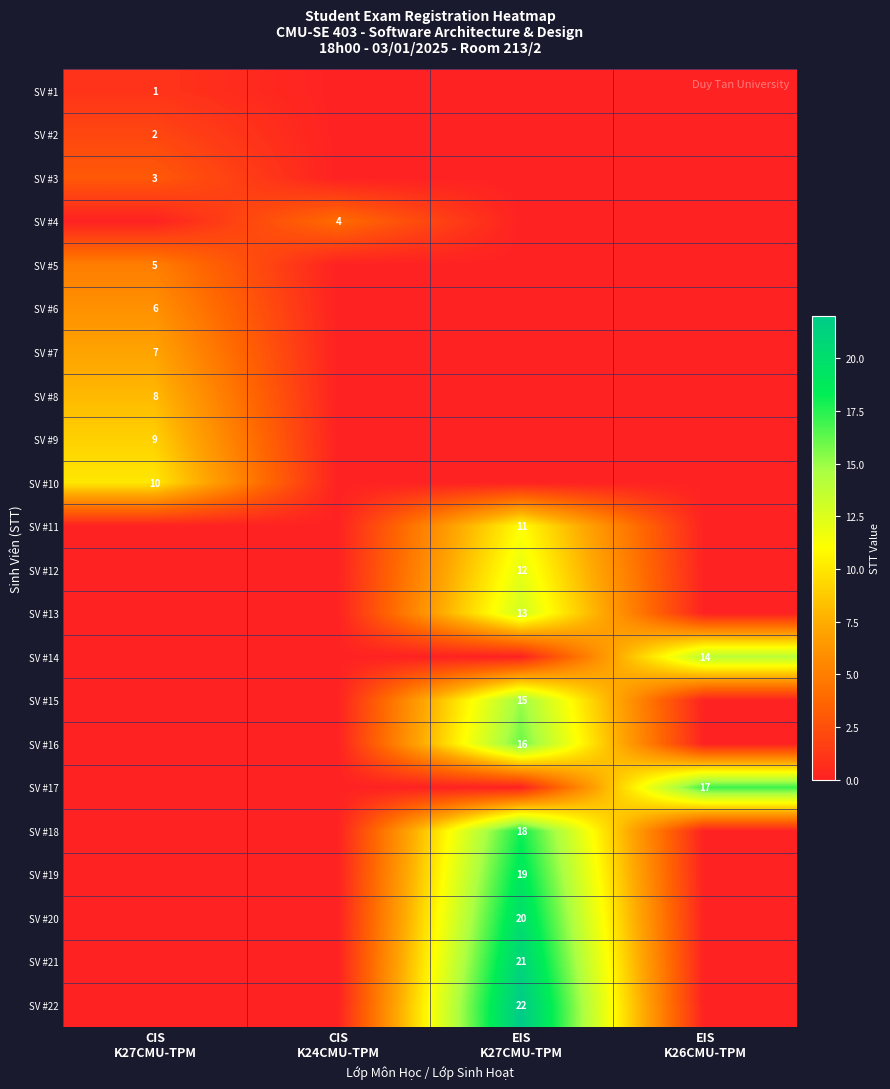

At which category does the chart reach its peak across all series?

EIS
K27CMU-TPM